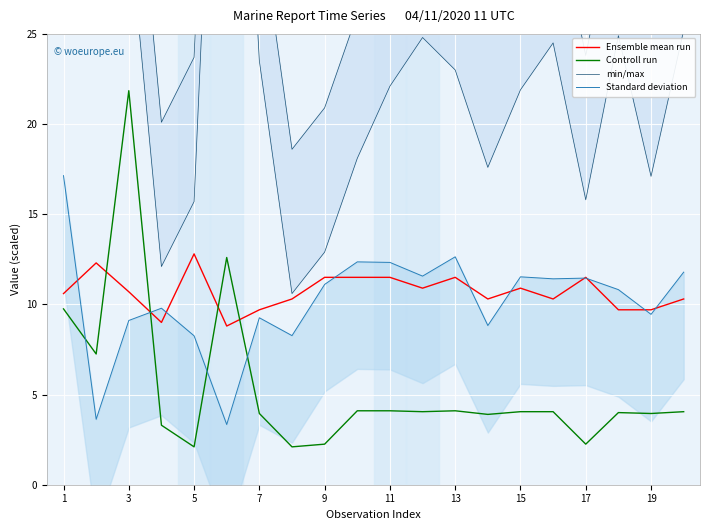

At which category does Controll run reach its first local peak?

3